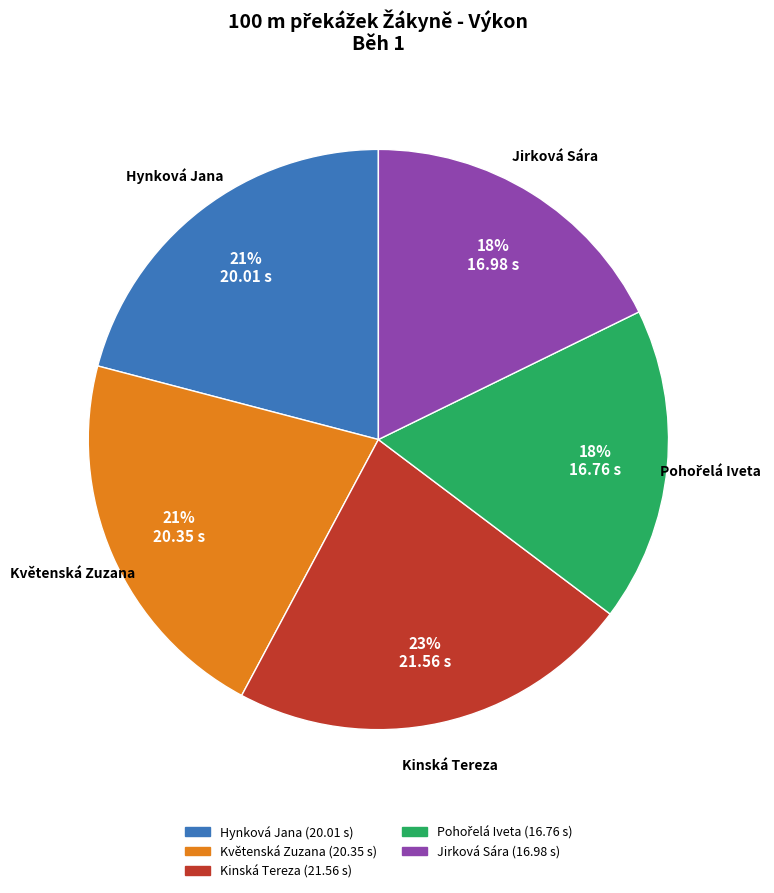

True or false: Květenská Zuzana accounts for 33% of the total.

False